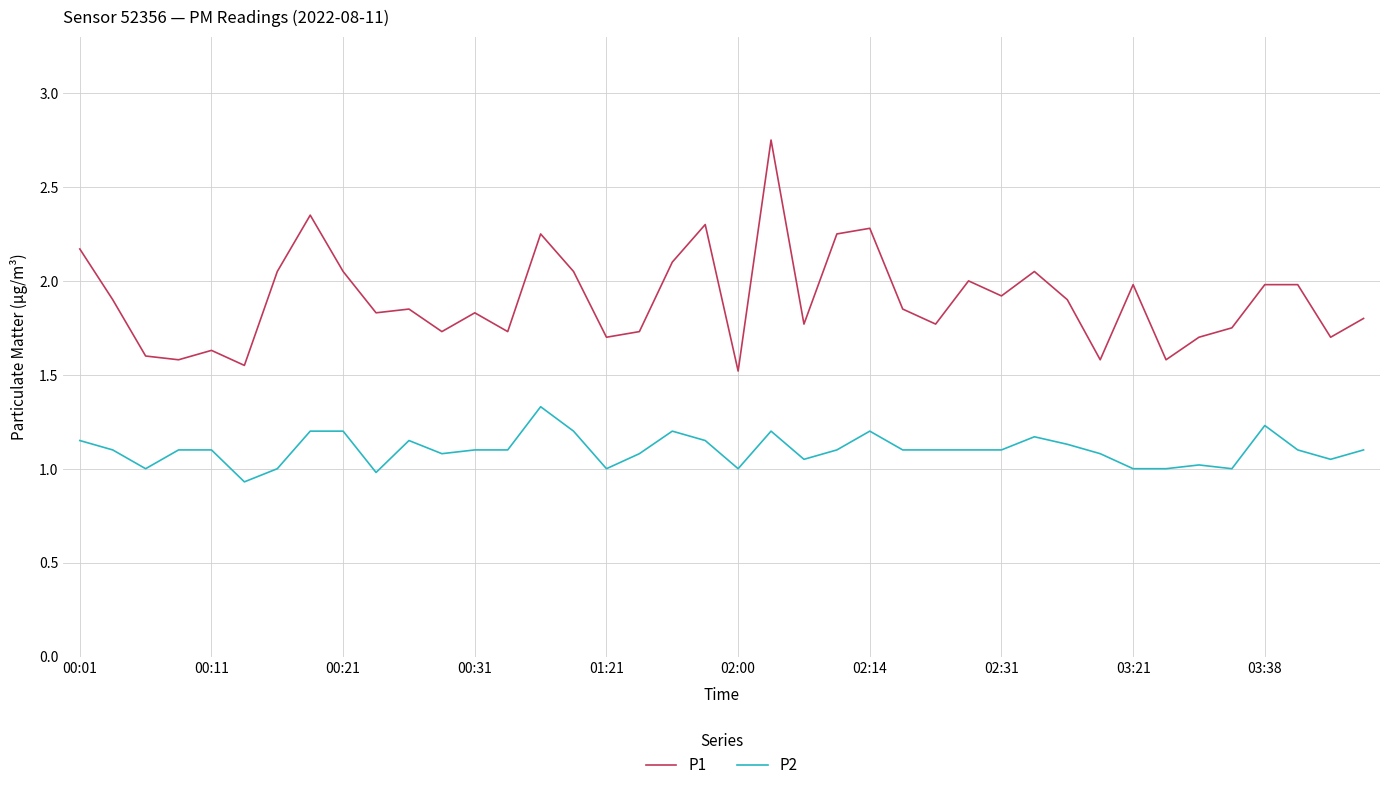

What is the difference between the maximum and minimum values in the P1 series?

1.2